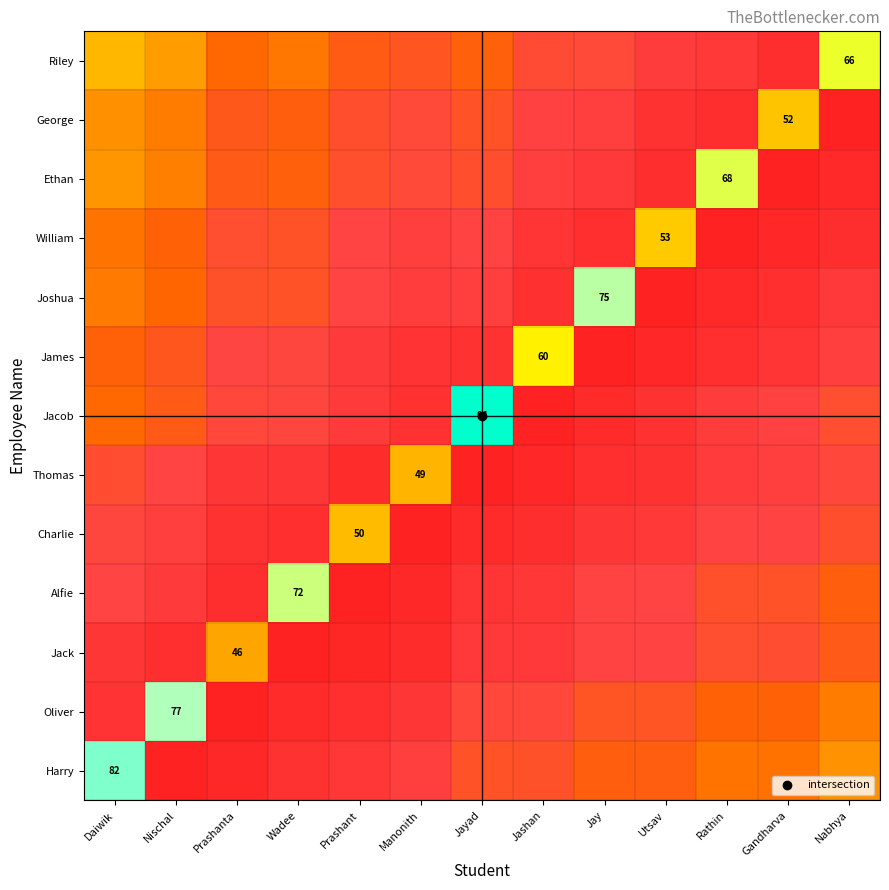

Rank the series at Gandharva from lowest to highest value.

Ethan, William, Riley, Joshua, James, Thomas, Jacob, Charlie, Jack, Alfie, Oliver, Harry, George